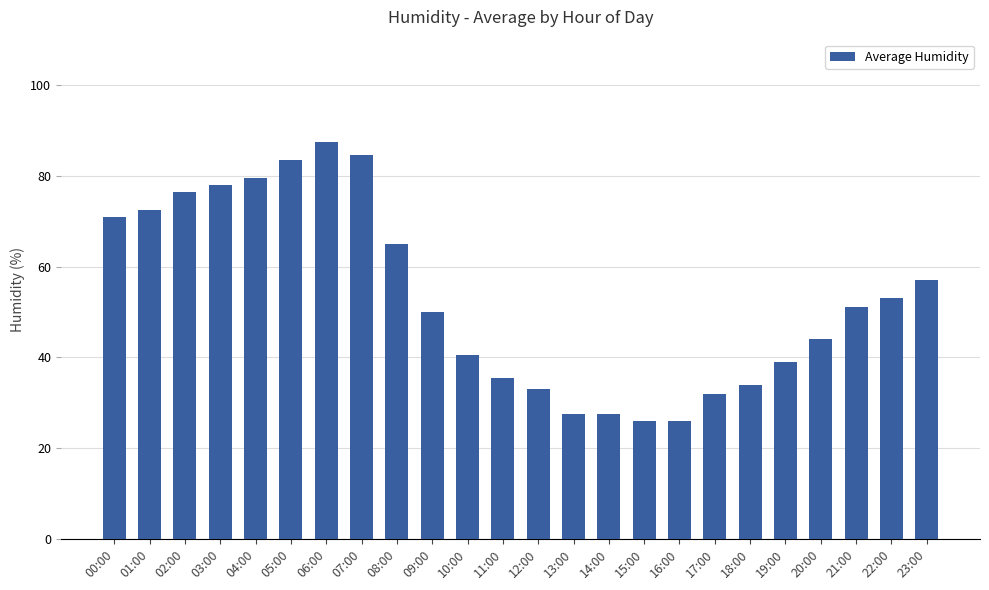

Which category has the highest value across all series?

06:00